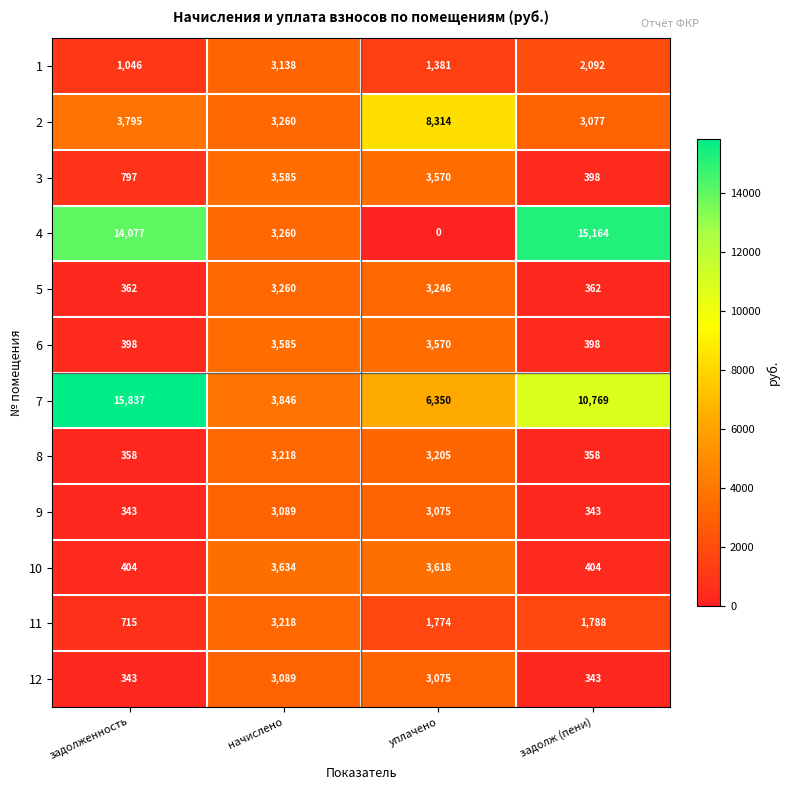

List the labels in order of 1 value, largest first.

начислено, задолж (пени), уплачено, задолженность